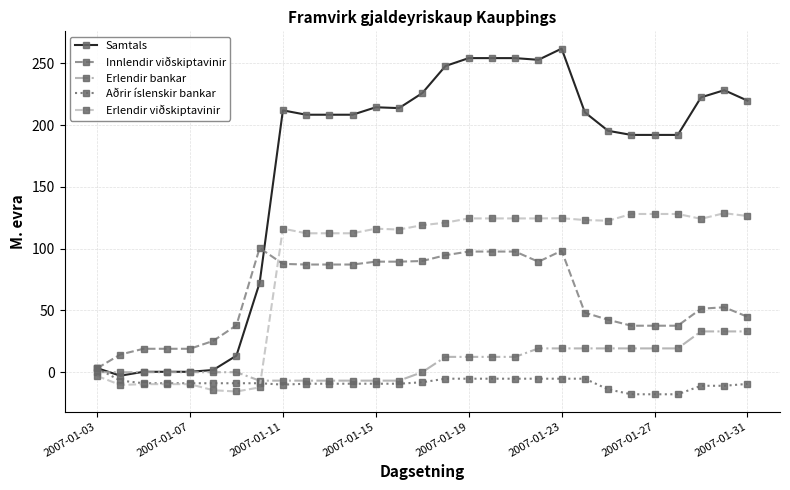

List the series in order of their peak value, highest first.

Samtals, Erlendir viðskiptavinir, Innlendir viðskiptavinir, Erlendir bankar, Aðrir íslenskir bankar